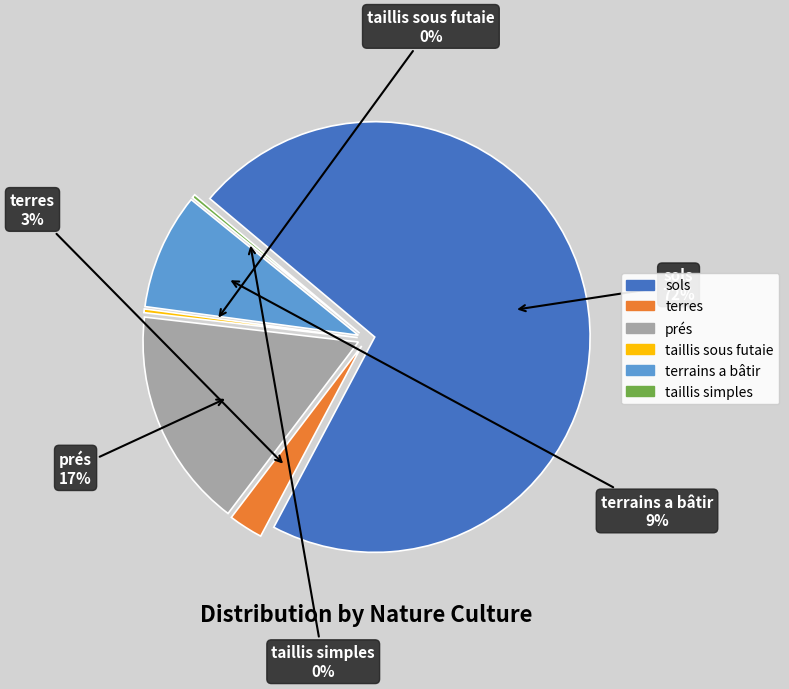

What is the total percentage of taillis sous futaie and prés?

16.8%